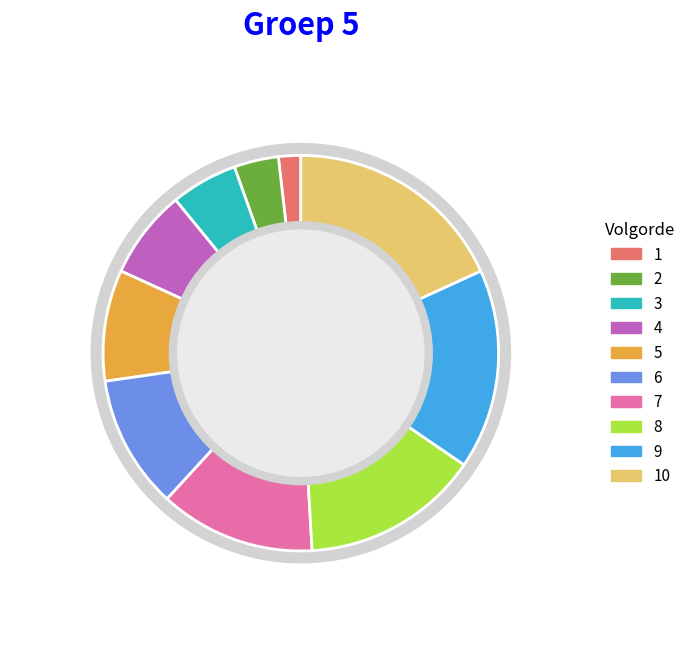

What is the largest slice in the pie chart?

10